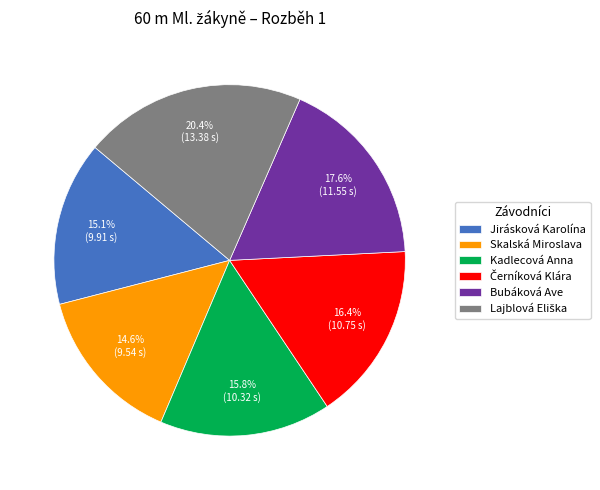

What percentage do Bubáková Ave and Skalská Miroslava together represent?

32.2%